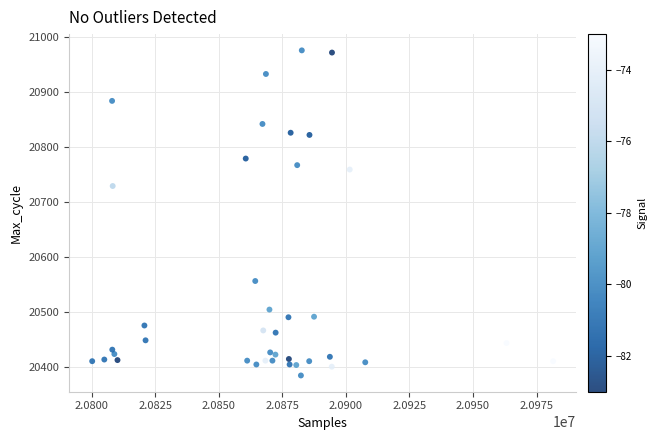

What is the range of Y values (max minus min)?

592